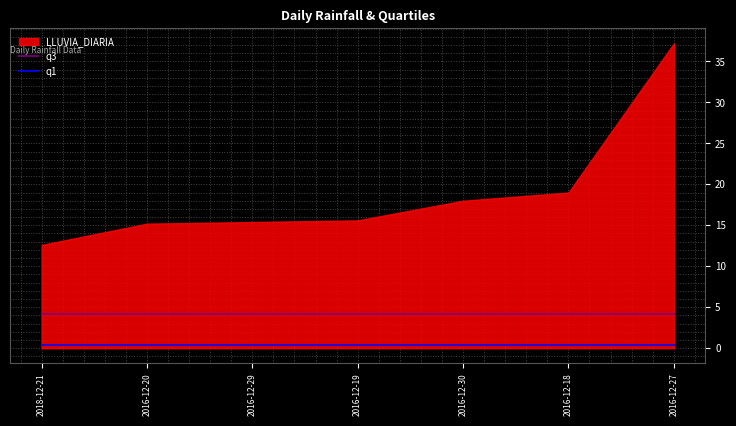

What is the label of the 4th point from the right?

2016-12-19